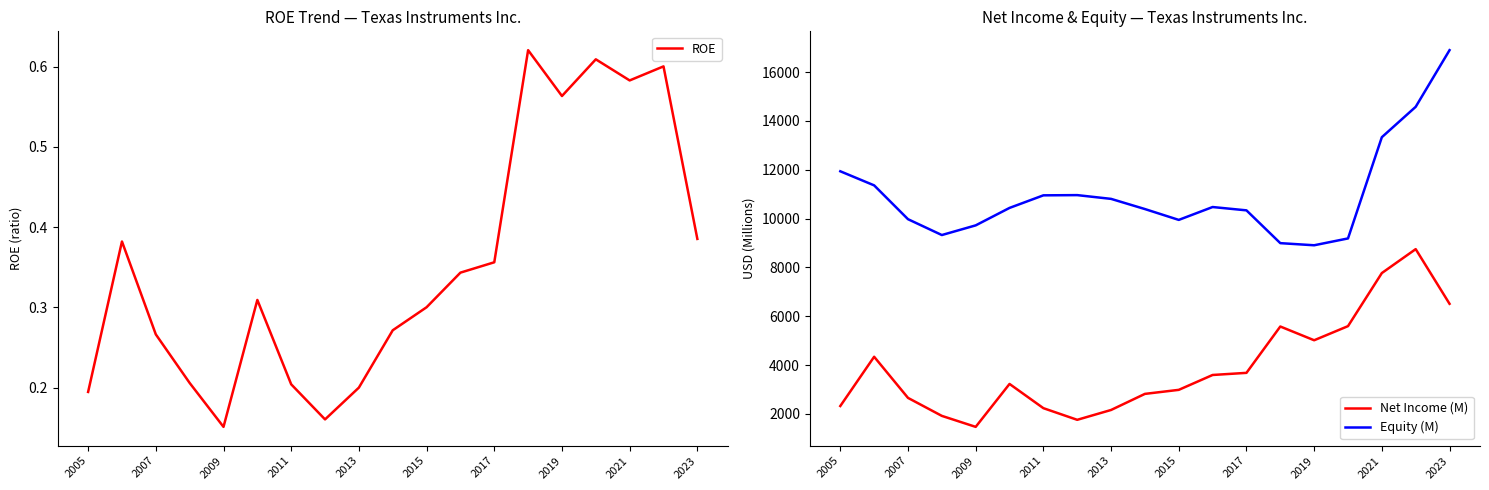

True or false: ROE and Equity (M) cross at least once.

False